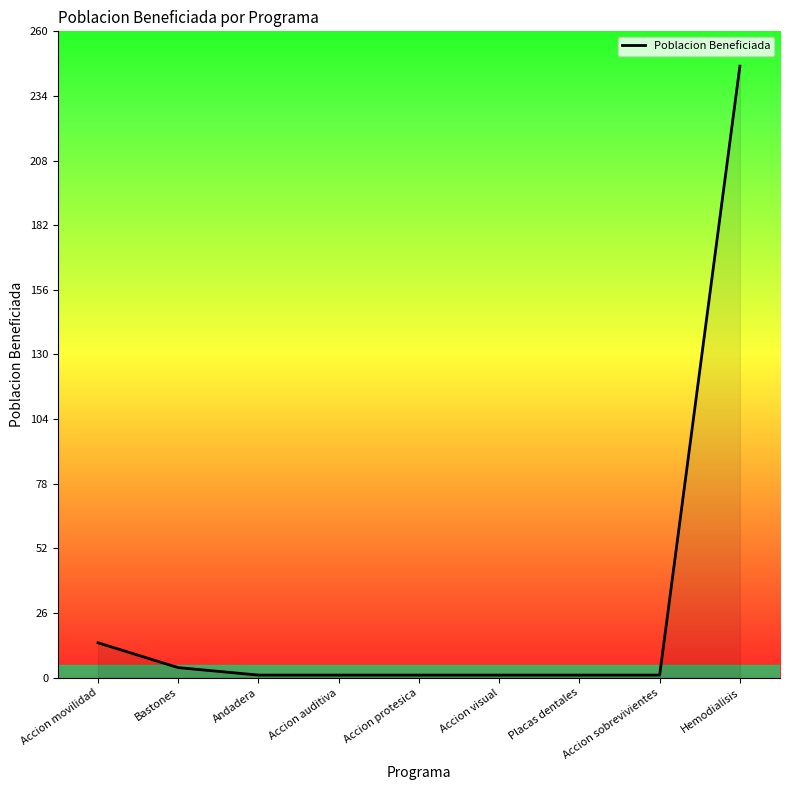

What is the difference between the maximum and minimum values?

245